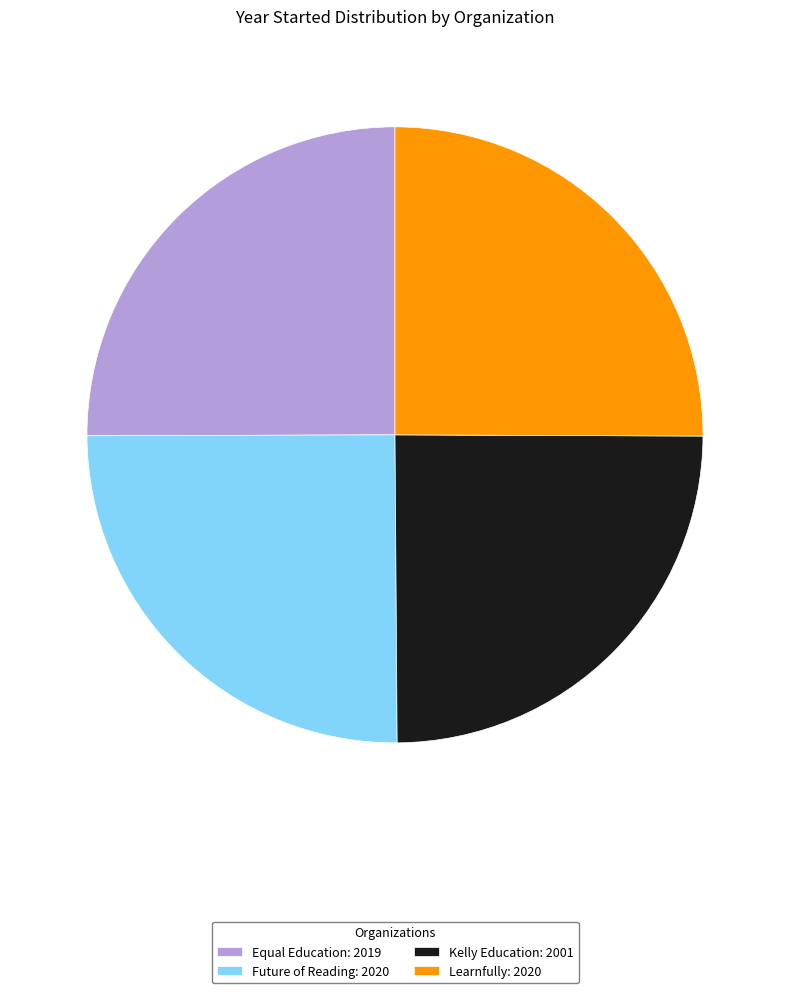

Is there any slice that represents more than half of the pie?

No